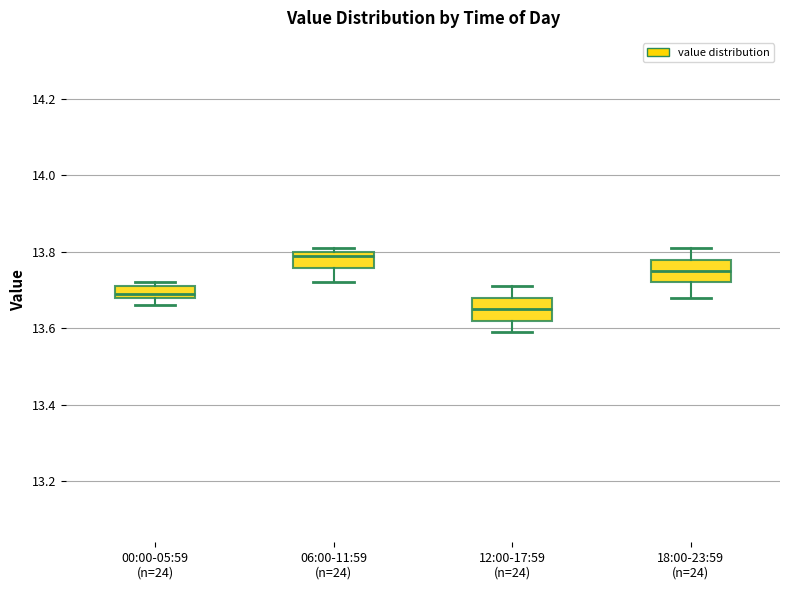

Where does the lower whisker of the box for 18:00-23:59 (n=24) end on the y-axis? The values are not printed on the chart, so give them approximately, as read against the axis.

13.68